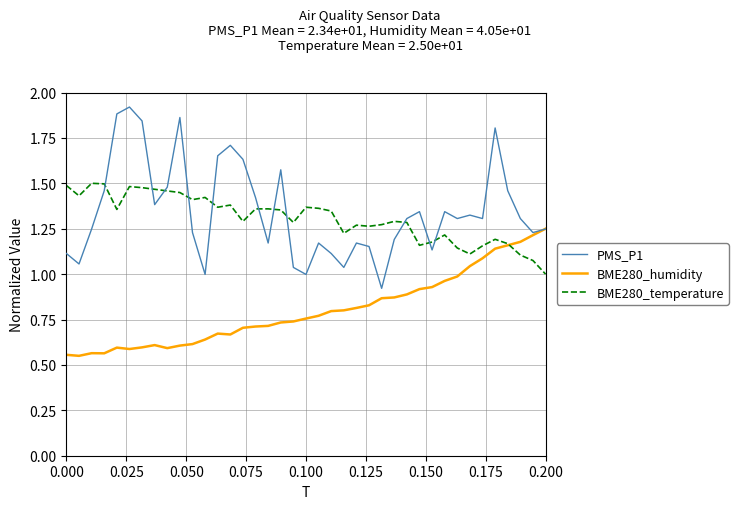

Which series has the widest spread of values?

PMS_P1